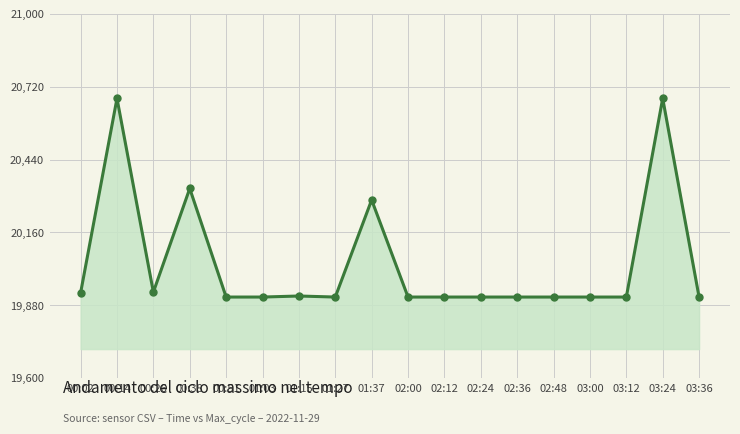

What is the difference between the values at 01:15 and 02:36?

4